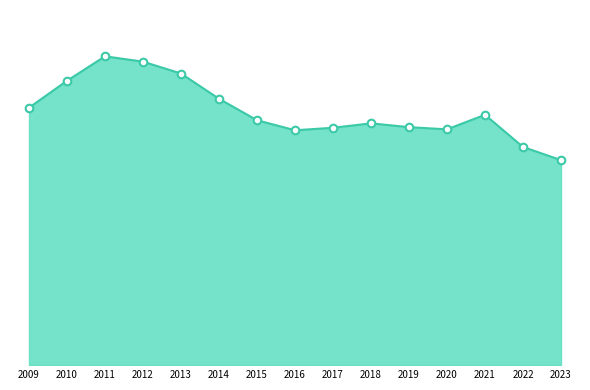

Is this an area chart (filled region under the line)?

Yes